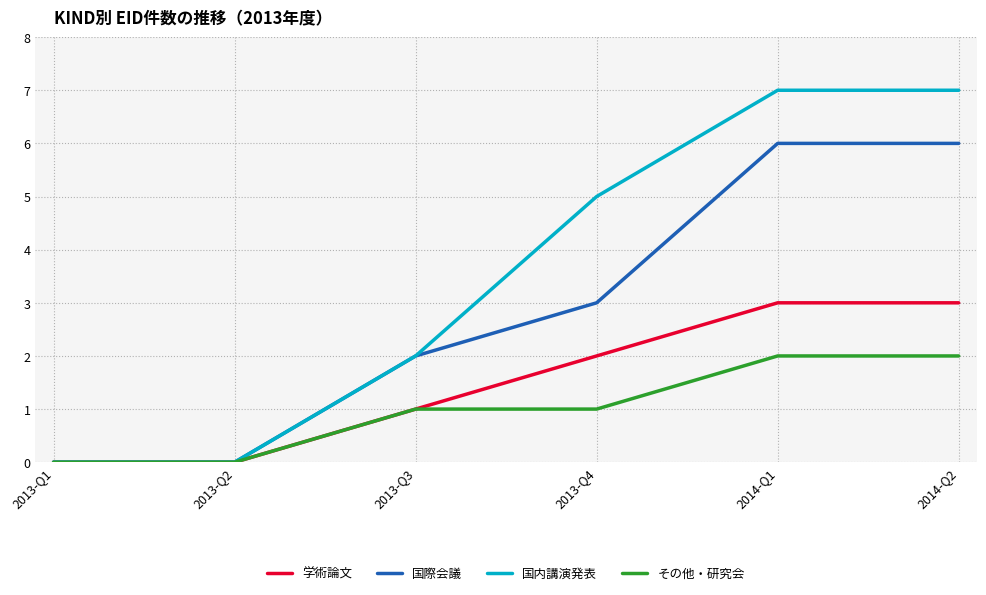

What is the sum of the 国内講演発表 values at 2013-Q4 and 2014-Q2?

12